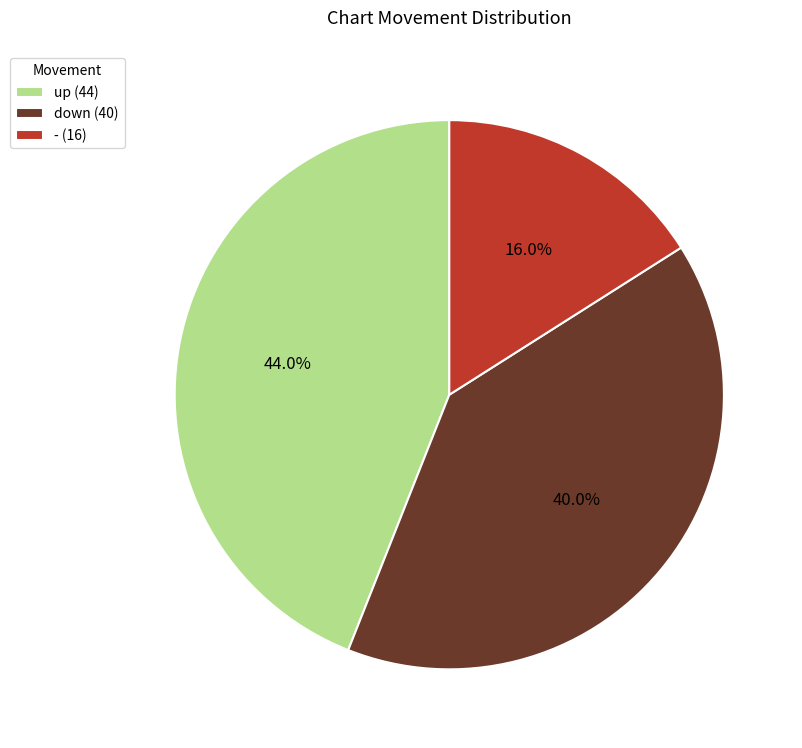

Does - represent more than half of the total?

No